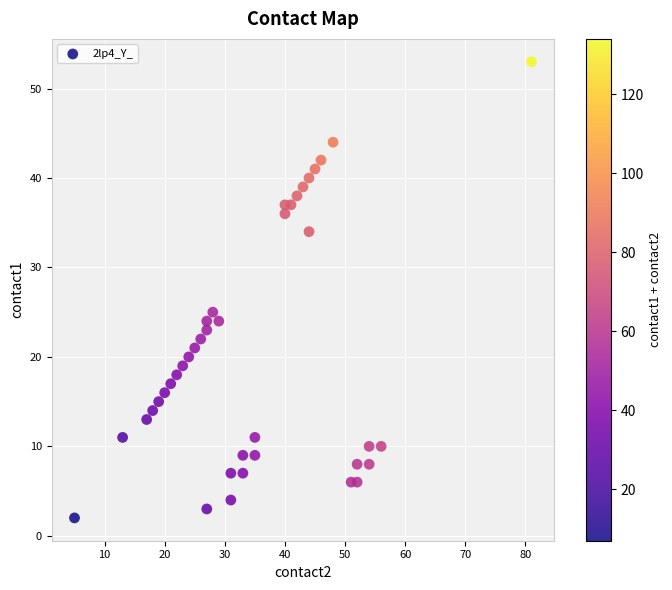

What is the range of X values (max minus min)?

76